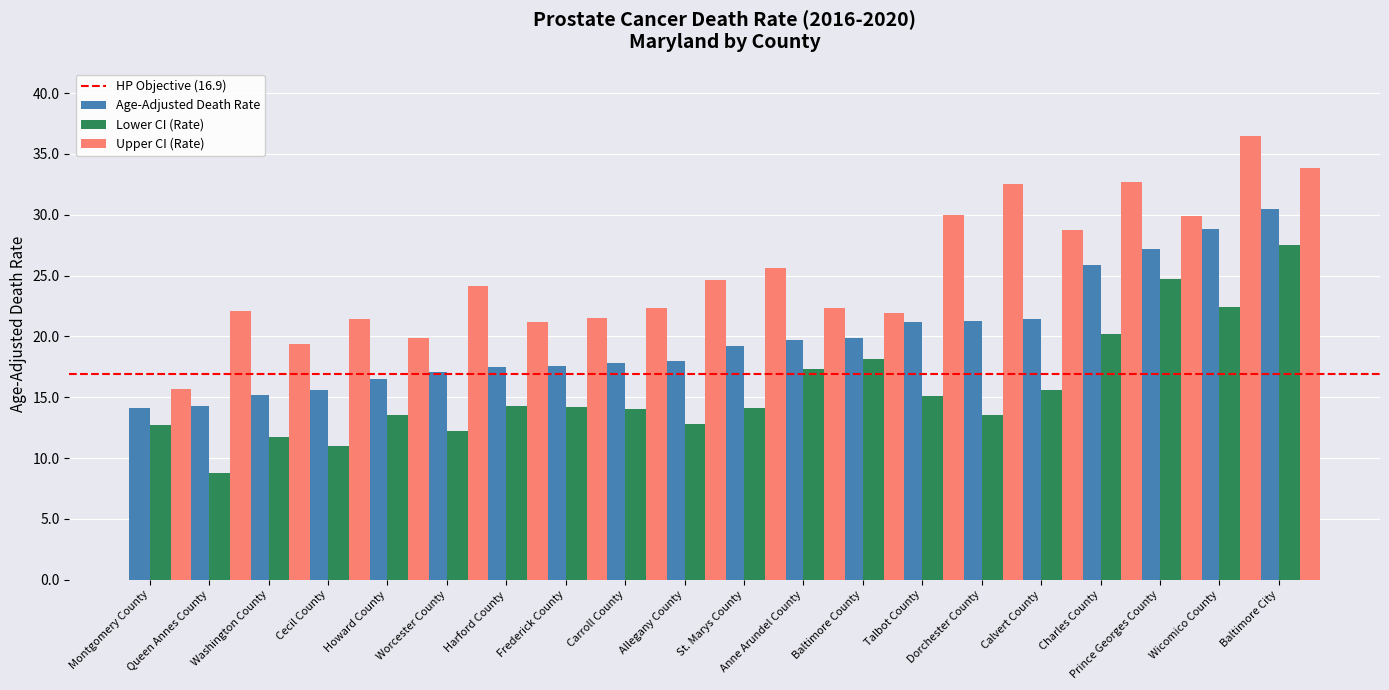

What is the difference between the Age-Adjusted Death Rate values at Talbot County and Frederick County?

3.6